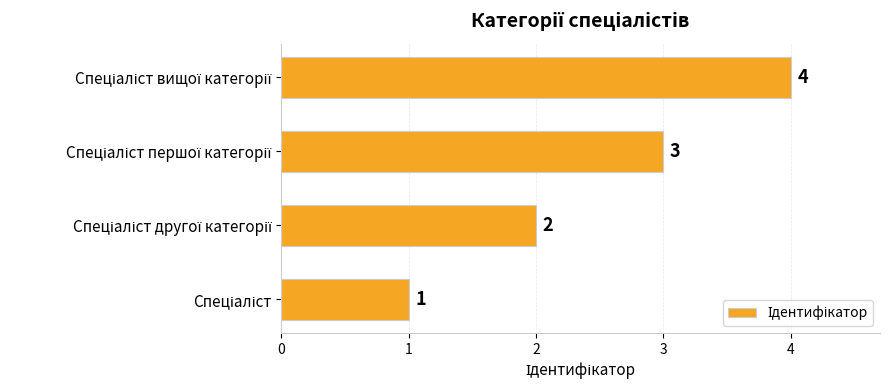

How many series are shown in this chart?

1